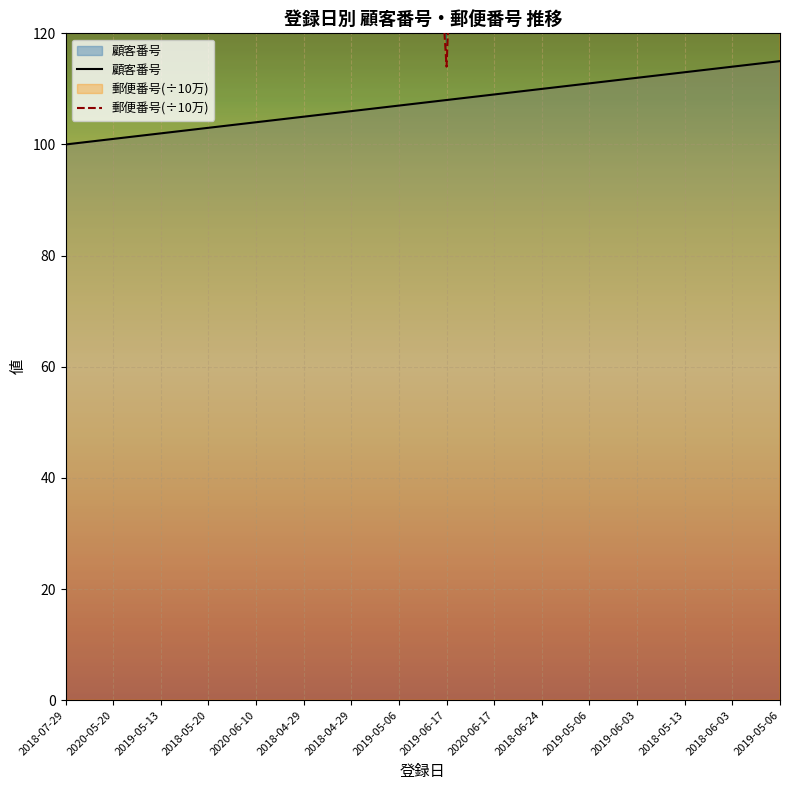

What is the difference between the 郵便番号(÷10万) values at 2019-06-17 and 2018-06-03?

101.0